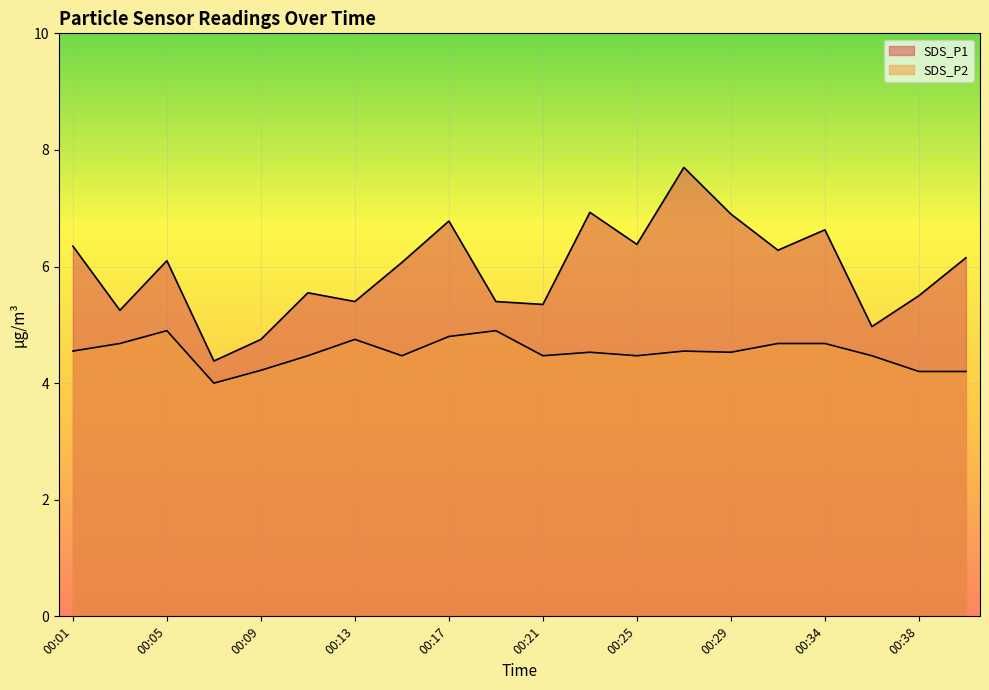

List the series in order of their overall mean, highest first.

SDS_P1, SDS_P2